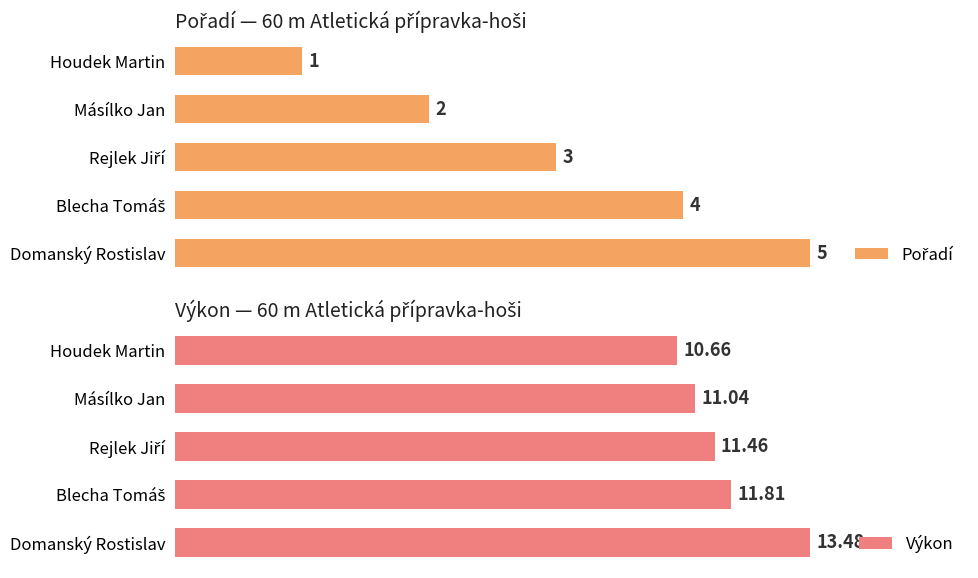

How many data points in Pořadí are less than 3?

2